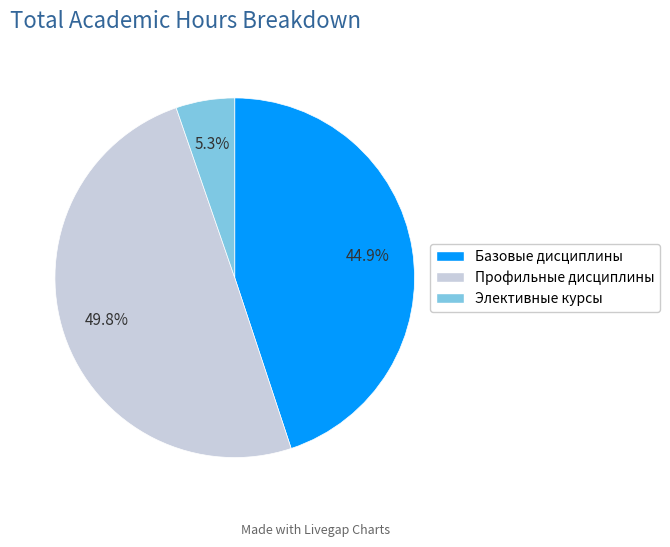

Does Элективные курсы account for over 50% of the chart?

No